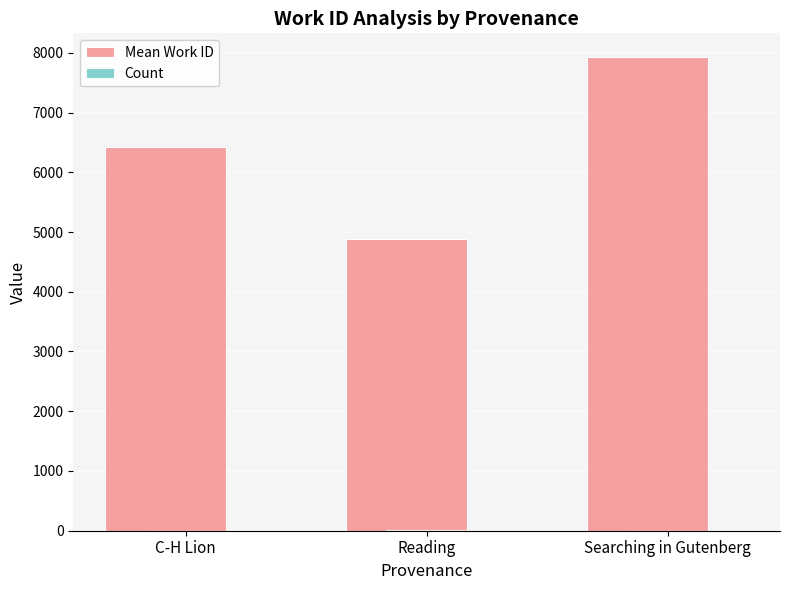

Which series changed the most between Reading and Searching in Gutenberg?

Mean Work ID